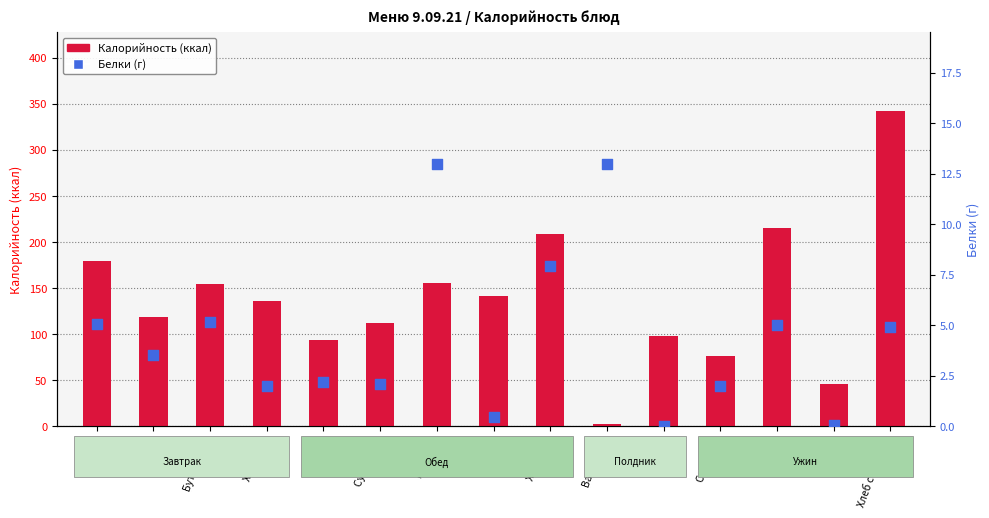

What is the total value across all series at Ватрушка?

16.2